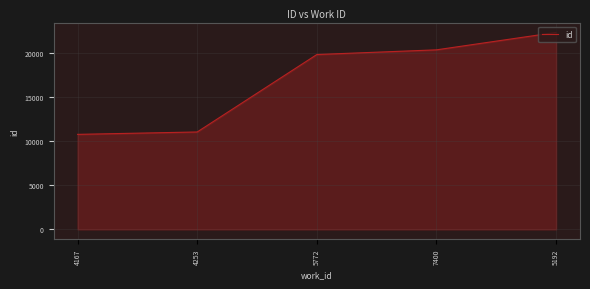

True or false: there are more than 0 points higher than both neighbors.

False